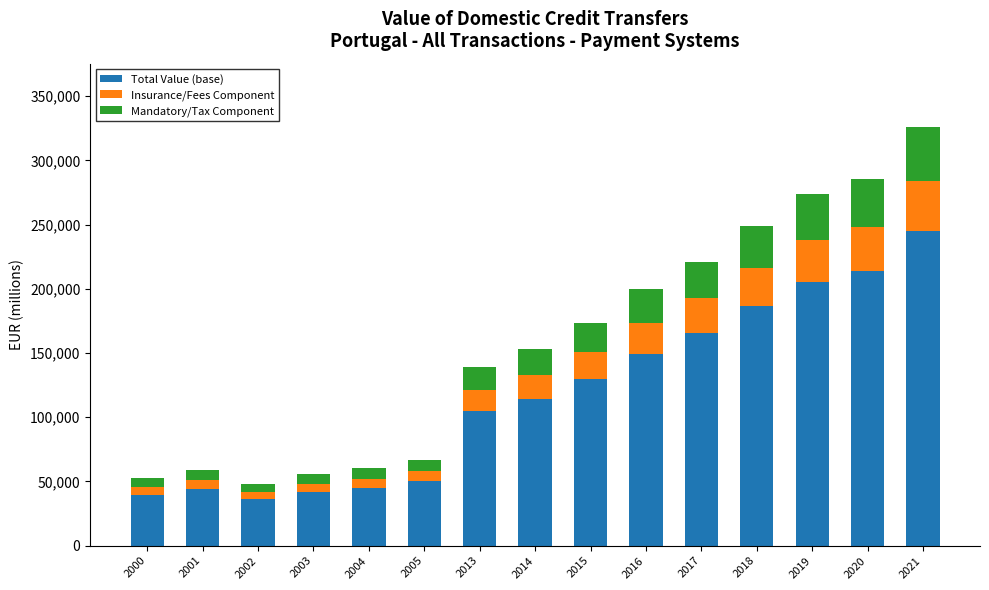

What is the average value of the Total Value (base) series?

118176.9